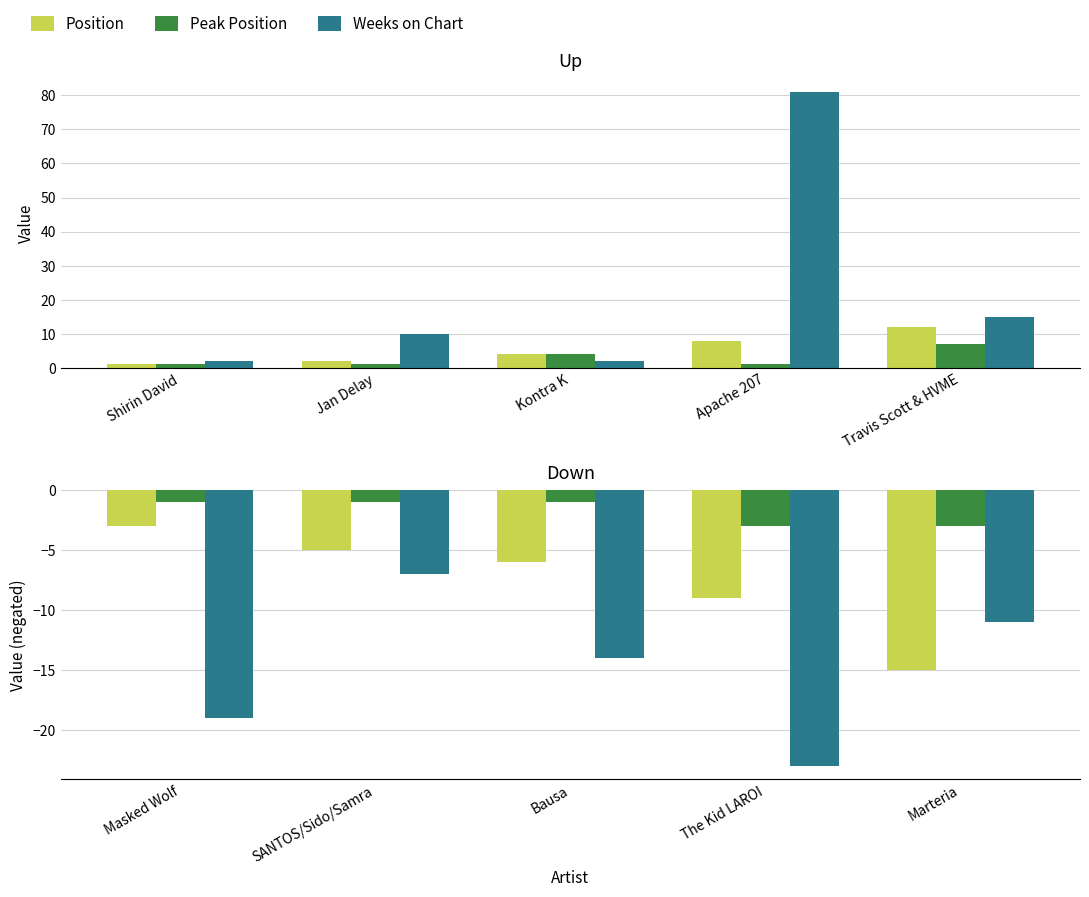

How many bars are there in each group?

3